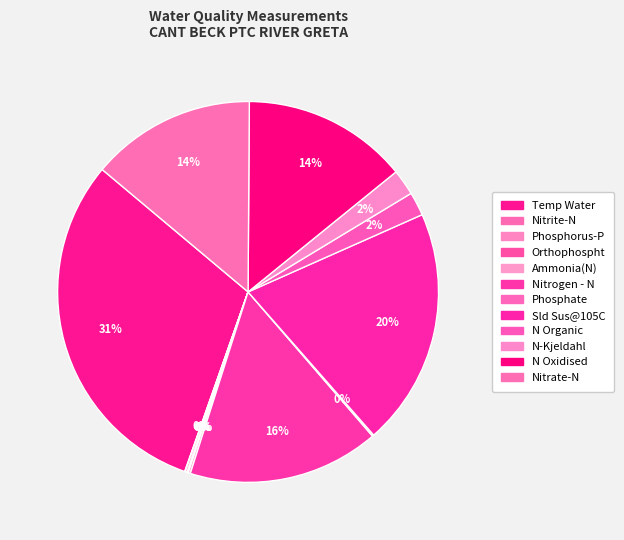

How many segments does this pie chart have?

12